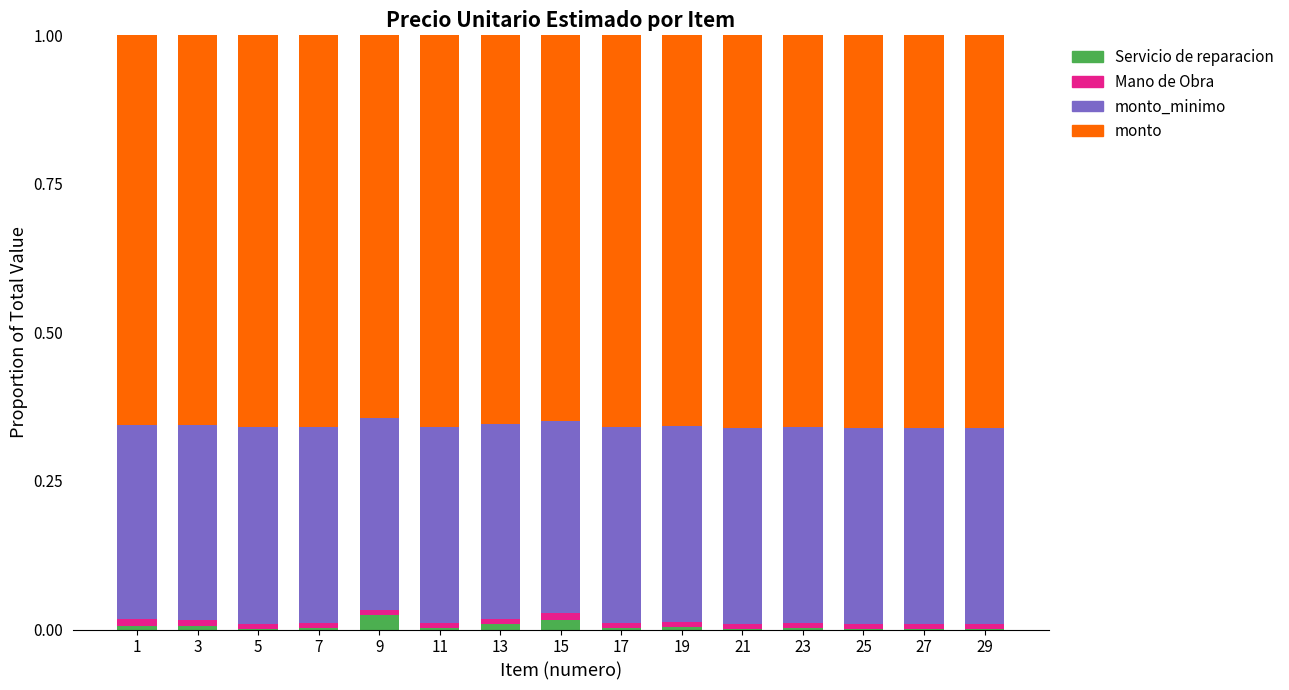

What is the sum of the monto_minimo values at 15 and 13?

0.7